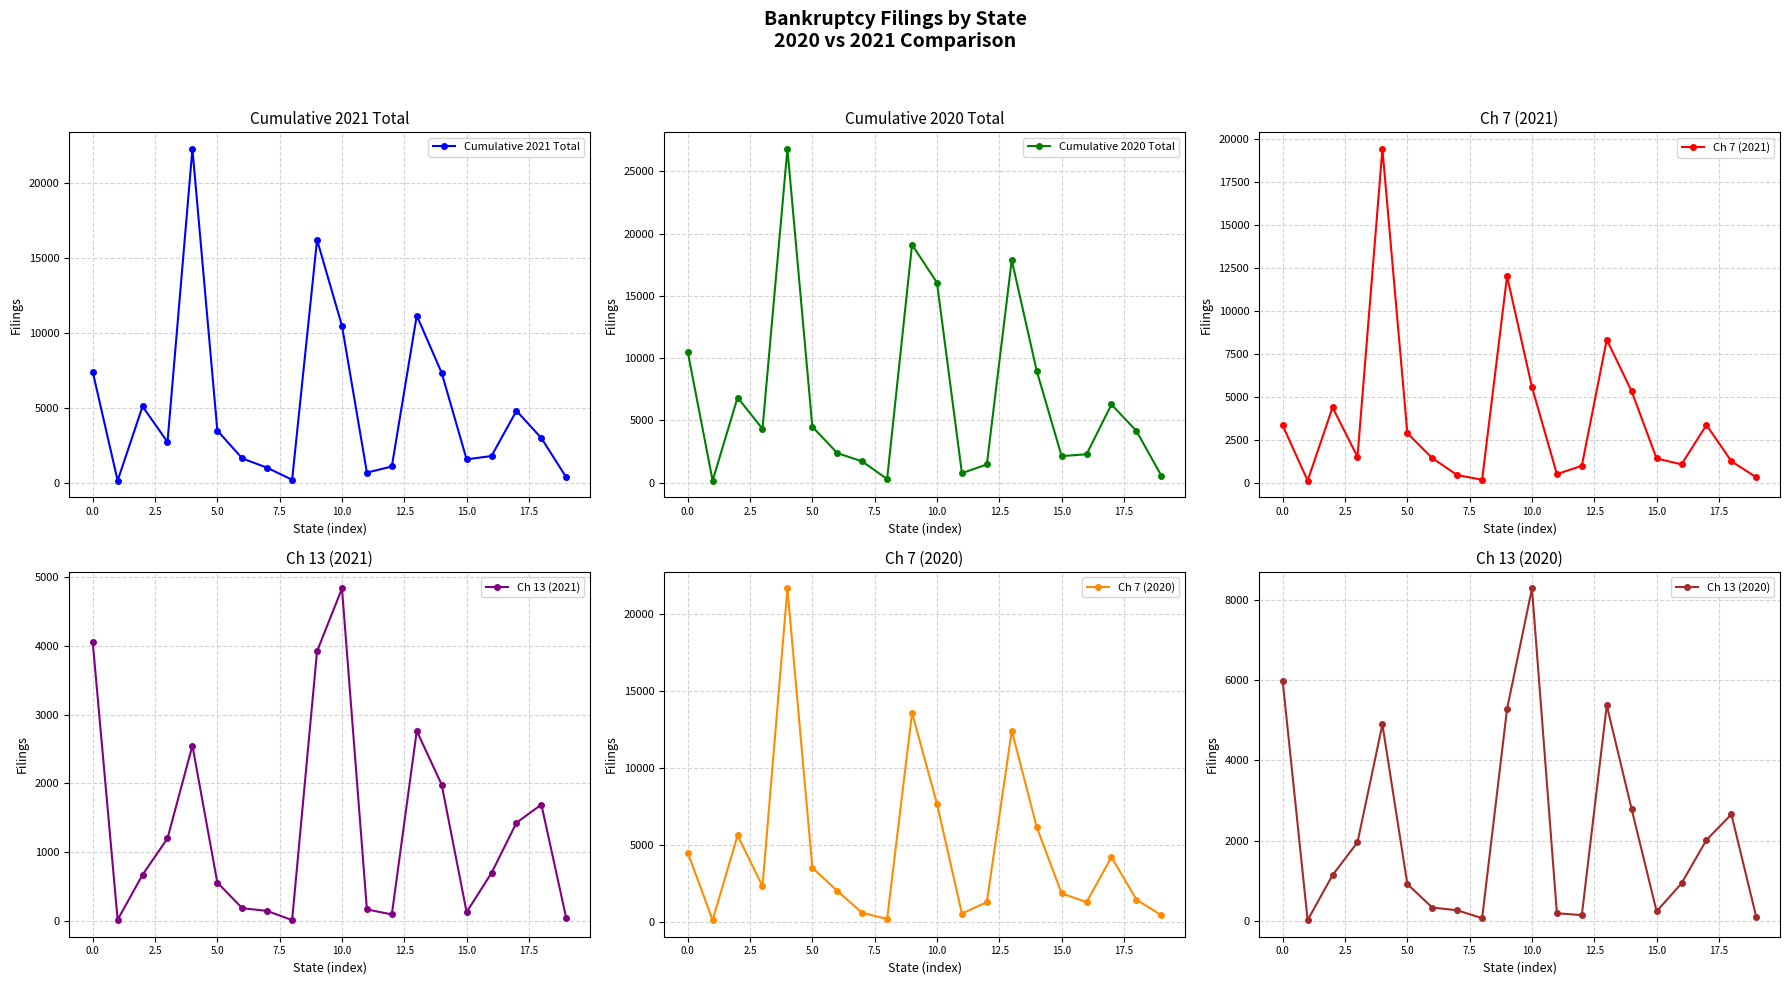

Reading right to left, what are all the values shown in this chart?

Cumulative 2021 Total: 342	2965	4788	1773	1546	7316	11138	1074	664	10456	16190	185	988	1611	3467	22254	2706	5080	129	7392
Cumulative 2020 Total: 566	4159	6282	2281	2137	8991	17881	1466	765	16068	19114	294	1709	2376	4497	26809	4327	6841	165	10522
Ch 7 (2021): 302	1237	3350	1058	1399	5310	8322	974	489	5553	12022	161	433	1420	2873	19432	1497	4374	109	3321
Ch 13 (2021): 36	1693	1428	698	128	1983	2764	94	167	4838	3923	11	145	185	557	2551	1201	671	17	4059
Ch 7 (2020): 458	1471	4225	1306	1871	6183	12429	1307	565	7684	13574	215	612	2036	3537	21649	2345	5635	139	4524
Ch 13 (2020): 94	2657	2022	939	241	2785	5374	147	193	8288	5282	70	268	335	921	4898	1960	1144	22	5973